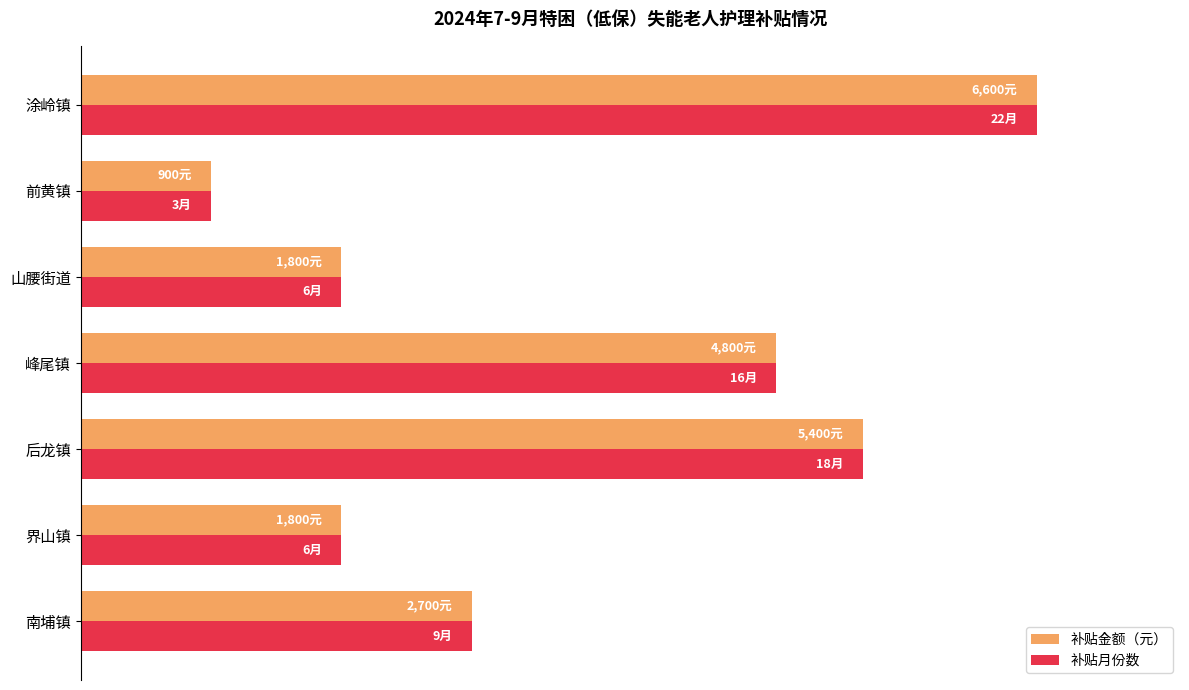

What are all the series names shown in the legend?

补贴金额（元）, 补贴月份数